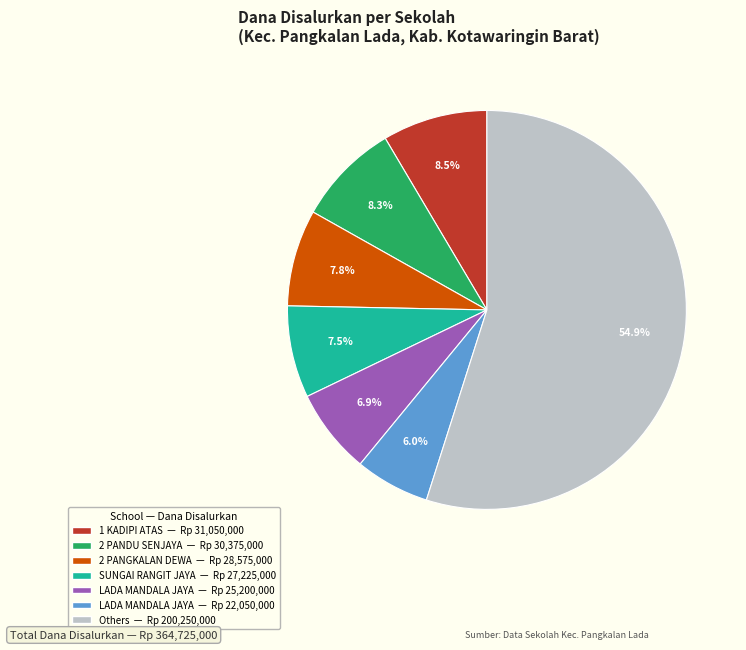

Is there a majority slice in this chart?

Yes